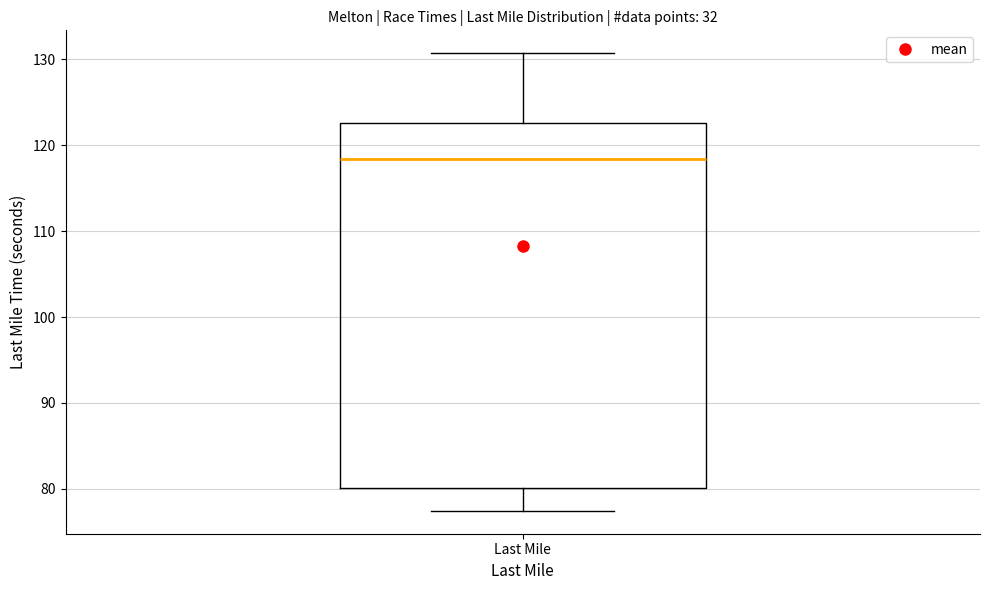

Read this box plot against the y-axis: the position of the median line, the range covered by the box, and the ends of both whiskers. The values are not printed on the chart, so give them approximately, as read against the axis.

median 118, box 80 to 123, whiskers 77 to 131